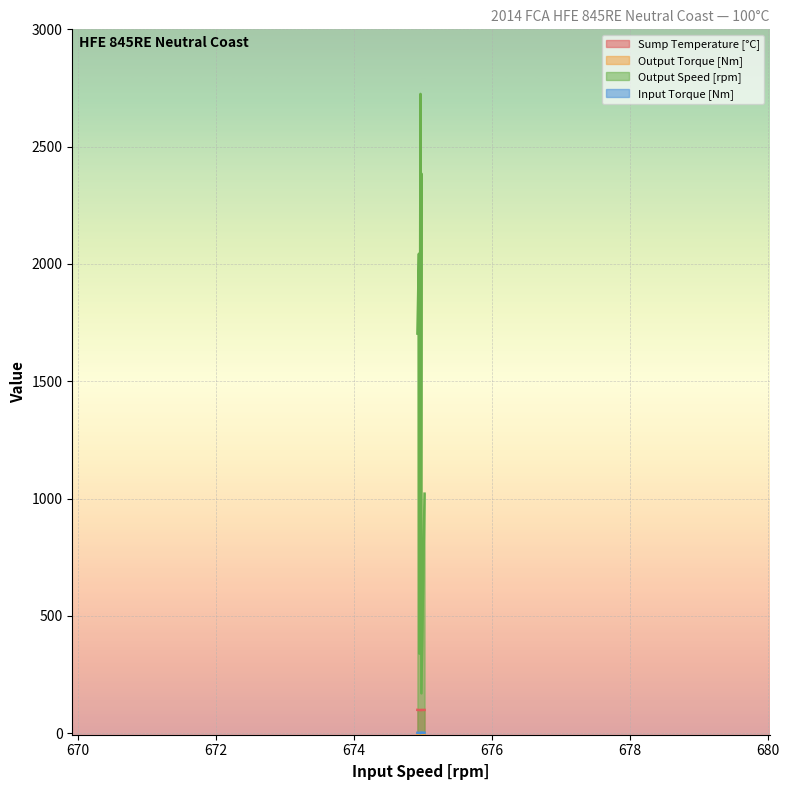

Reading left to right, what are all the values shown in this chart?

Sump Temperature [°C]: 674.962756=99.1	674.973753=99.2	674.939632=99.4	674.918036=99.9	674.974595=99.4	675.021339=99.7	674.965166=99.4	674.944605=99.1	674.974751=99.7
Output Torque [Nm]: 674.962756=-2.2	674.973753=-1.9	674.939632=-1.6	674.918036=-1.4	674.974595=-1.2	675.021339=-1.7	674.965166=-4.5	674.944605=-5.2	674.974751=0.4
Output Speed [rpm]: 674.962756=2724.8	674.973753=2385.9	674.939632=2043.7	674.918036=1703.4	674.974595=1362.4	675.021339=1021.2	674.965166=681.3	674.944605=339.7	674.974751=170.5
Input Torque [Nm]: 674.962756=1.7	674.973753=1.9	674.939632=2.0	674.918036=2.2	674.974595=2.3	675.021339=2.2	674.965166=0.8	674.944605=1.4	674.974751=3.3